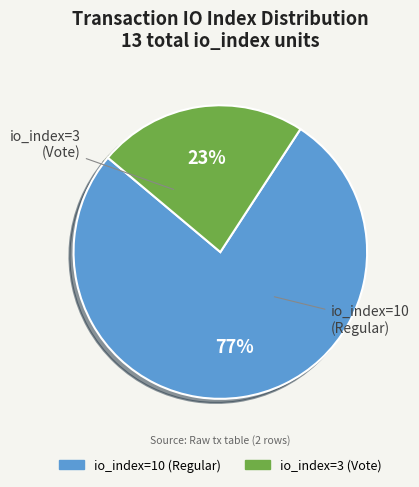

Do io_index=3 (Vote) and io_index=10 (Regular) together represent more than half of the pie?

Yes